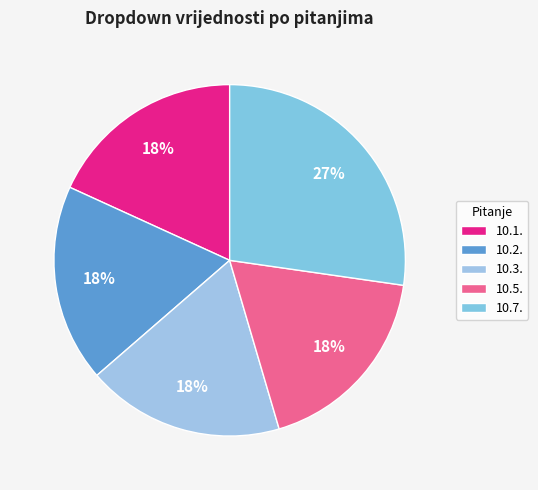

What is the largest slice in the pie chart?

10.7.